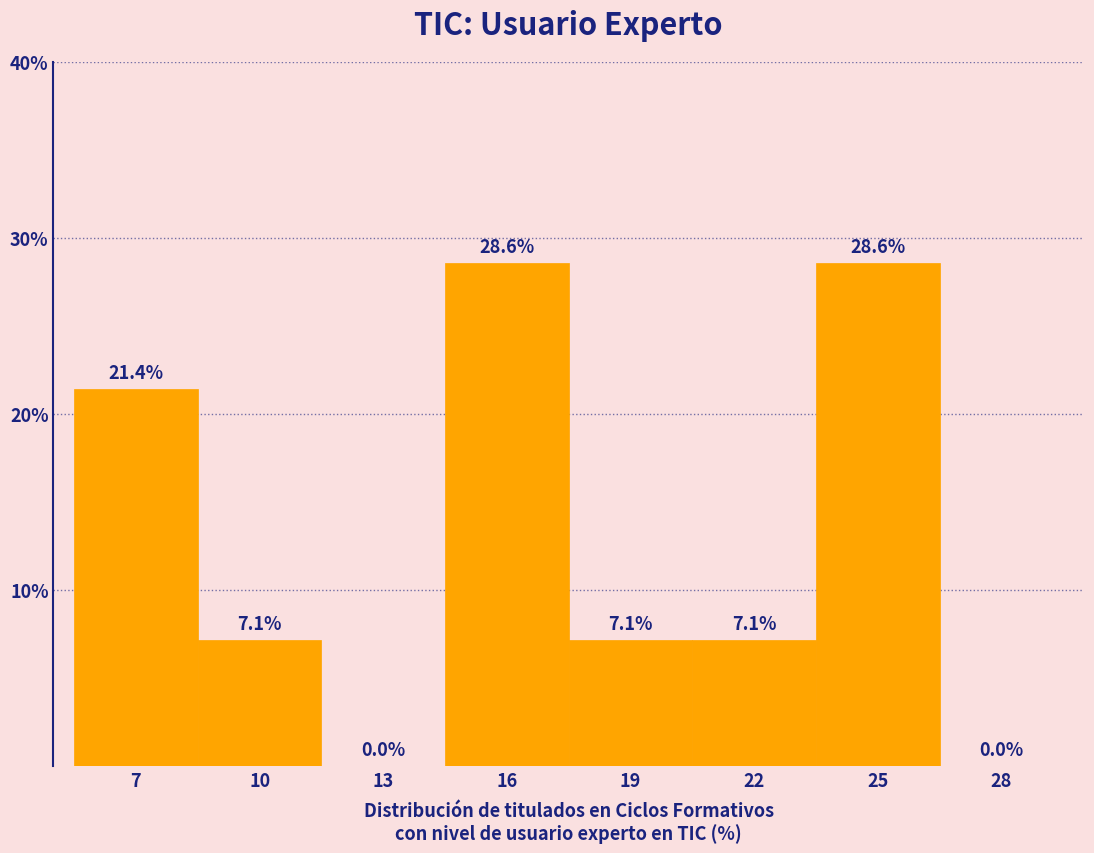

Reading left to right, transcribe all the data shown in this chart.

7=21.4	10=7.1	13=0.0	16=28.6	19=7.1	22=7.1	25=28.6	28=0.0